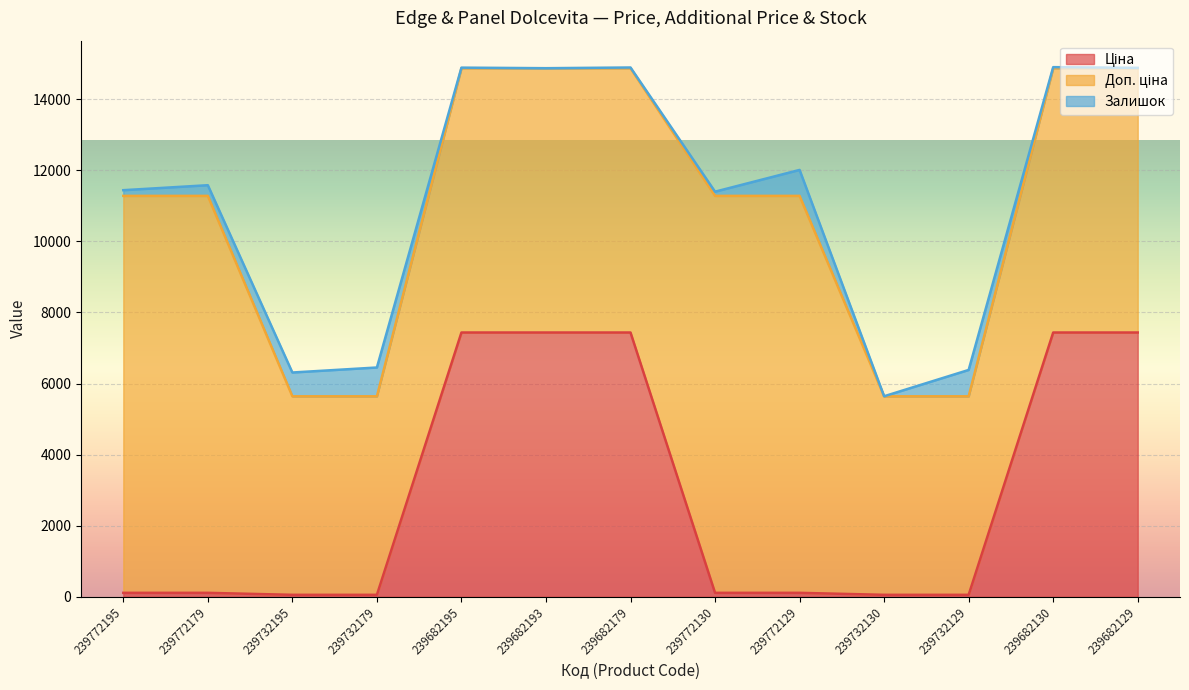

What is the total value across all series at 239682193?

14872.3